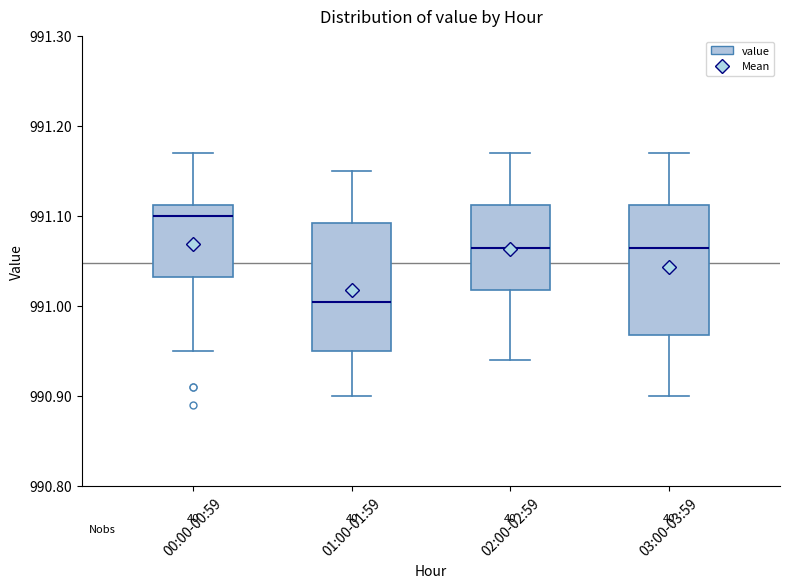

Reading left to right, transcribe this box plot: for each box, give where its median line is, the range the box spans, and where its two whiskers end, as read against the y-axis. The values are not printed on the chart, so give them approximately, as read against the axis.

00:00-00:59: median 991.10, box 991.03 to 991.11, whiskers 990.95 to 991.17
01:00-01:59: median 991.01, box 990.95 to 991.09, whiskers 990.90 to 991.15
02:00-02:59: median 991.07, box 991.02 to 991.11, whiskers 990.94 to 991.17
03:00-03:59: median 991.07, box 990.97 to 991.11, whiskers 990.90 to 991.17